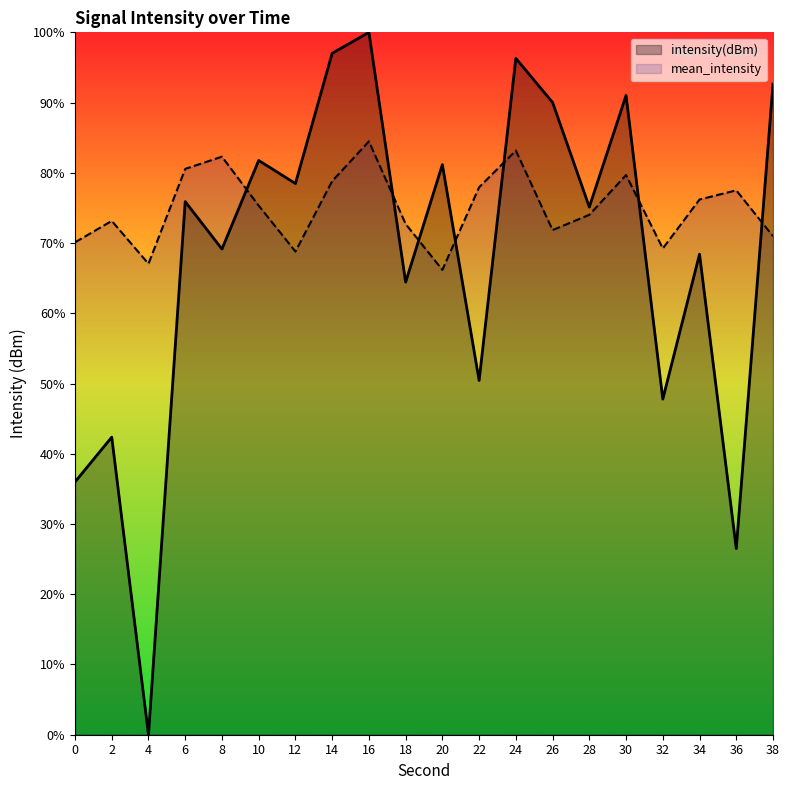

Which category has the highest value in the mean_intensity series?

16